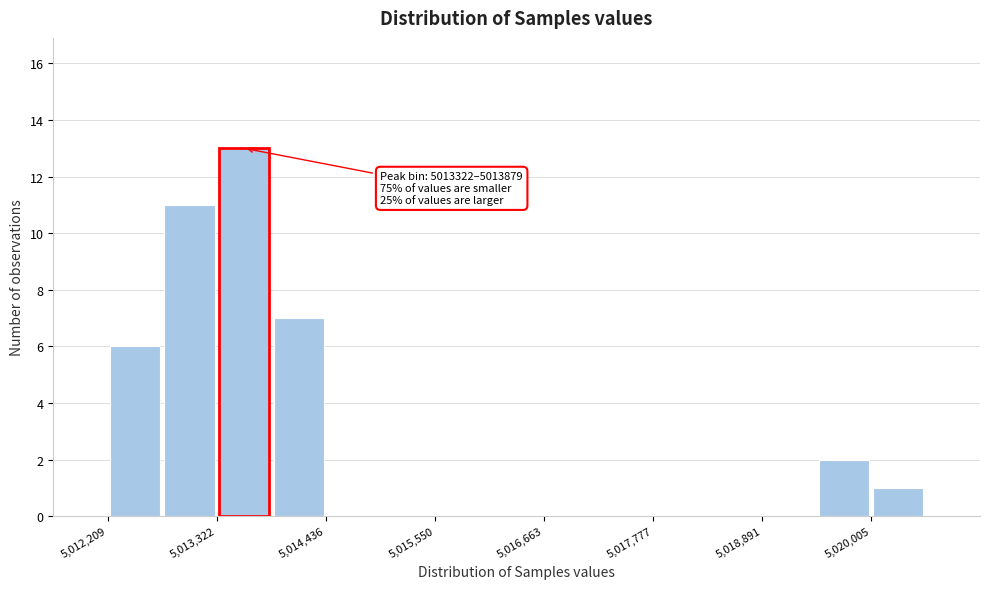

Read against the x-axis, roughly where is the centre of the tallest bar?

5013600